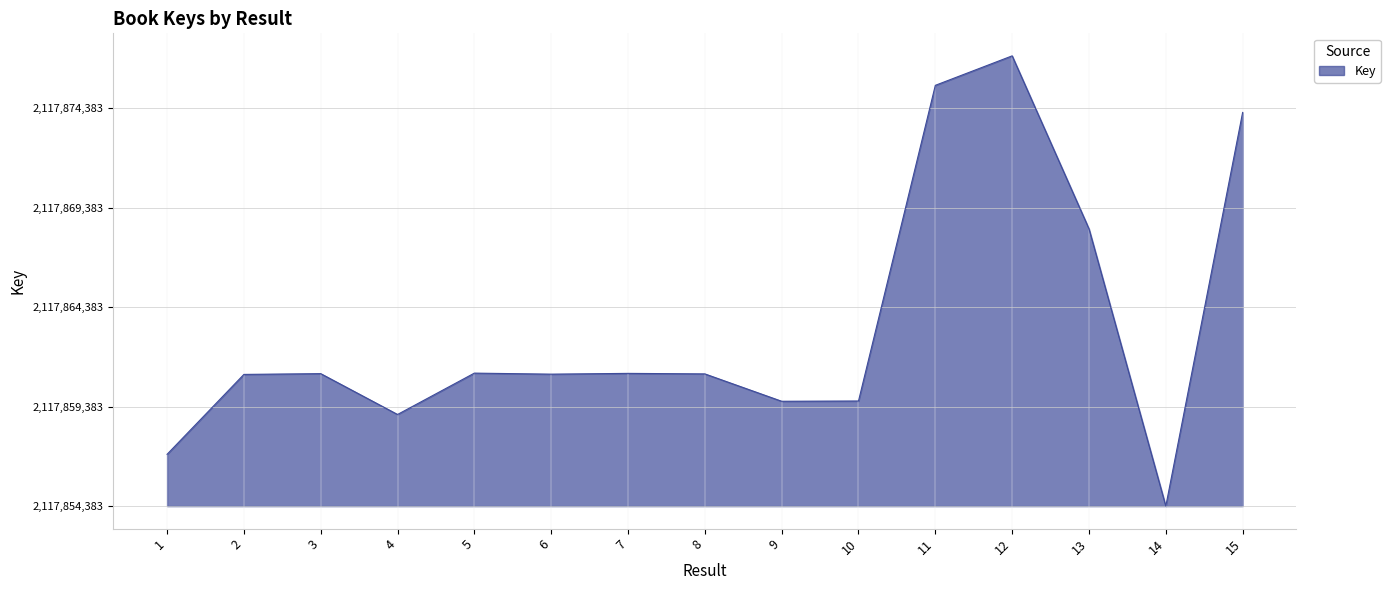

Does the chart display data point markers on the line(s)?

No